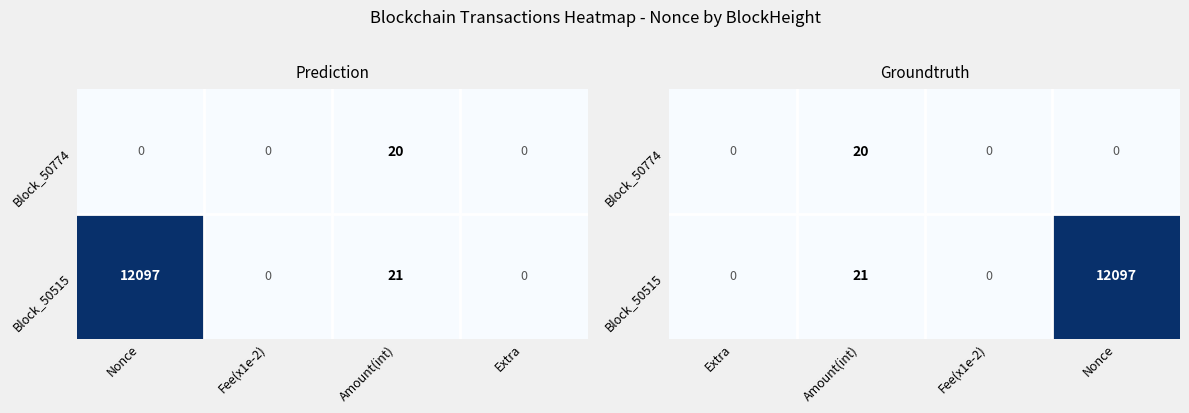

Which series has the largest total across all categories?

Block_50515